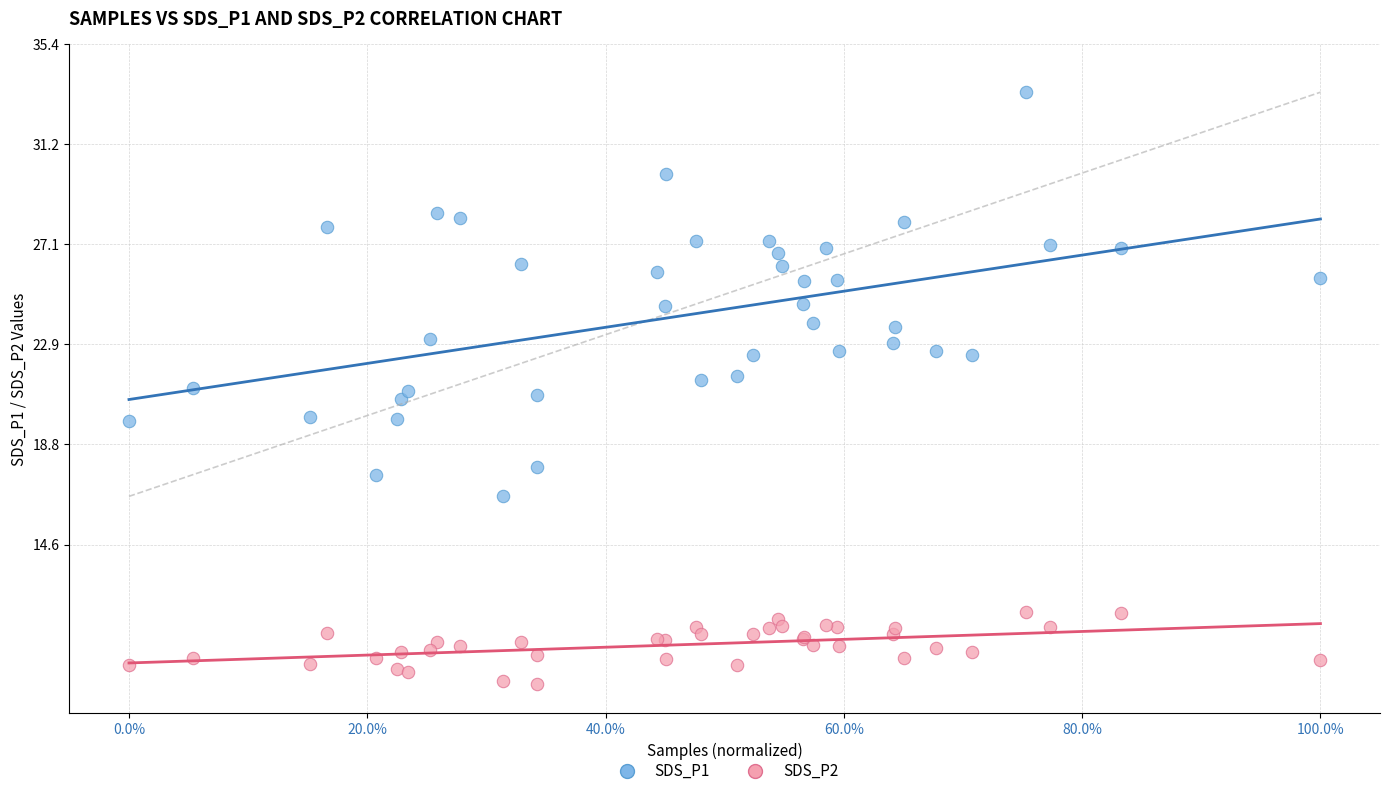

Which series reaches the maximum Y coordinate?

SDS_P1